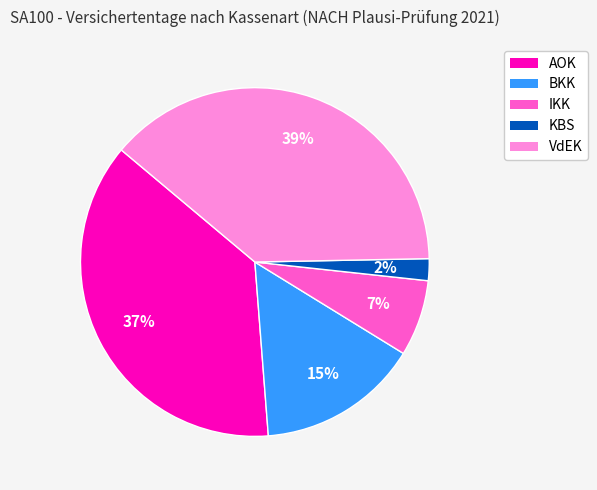

Do IKK and BKK together represent more than half of the pie?

No